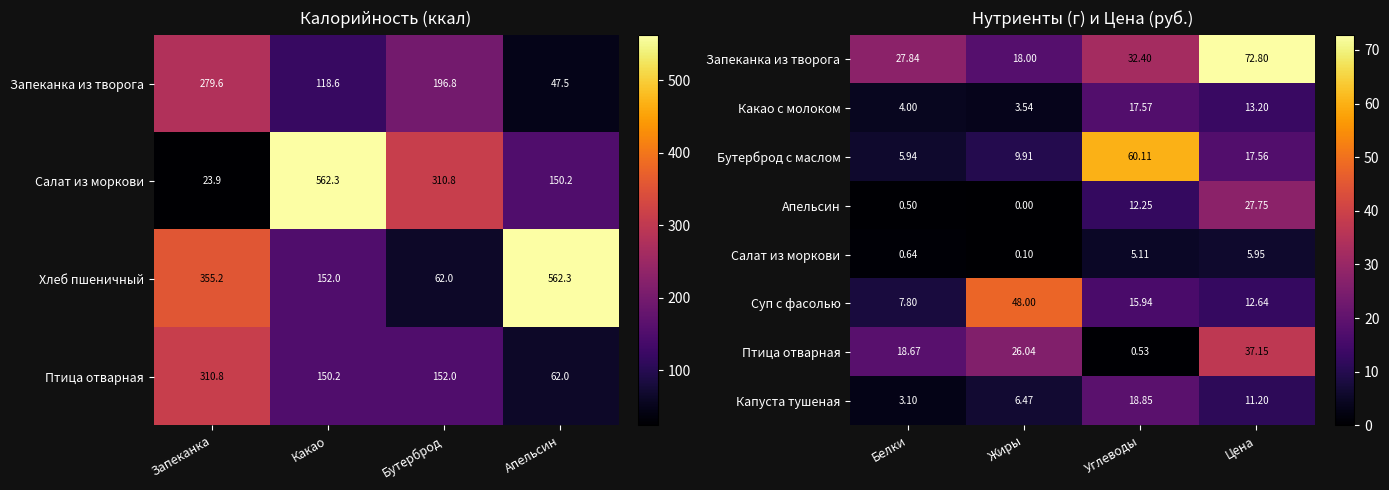

Is the value of Капуста тушеная at Жиры greater than the value of Бутерброд с маслом at Белки?

Yes